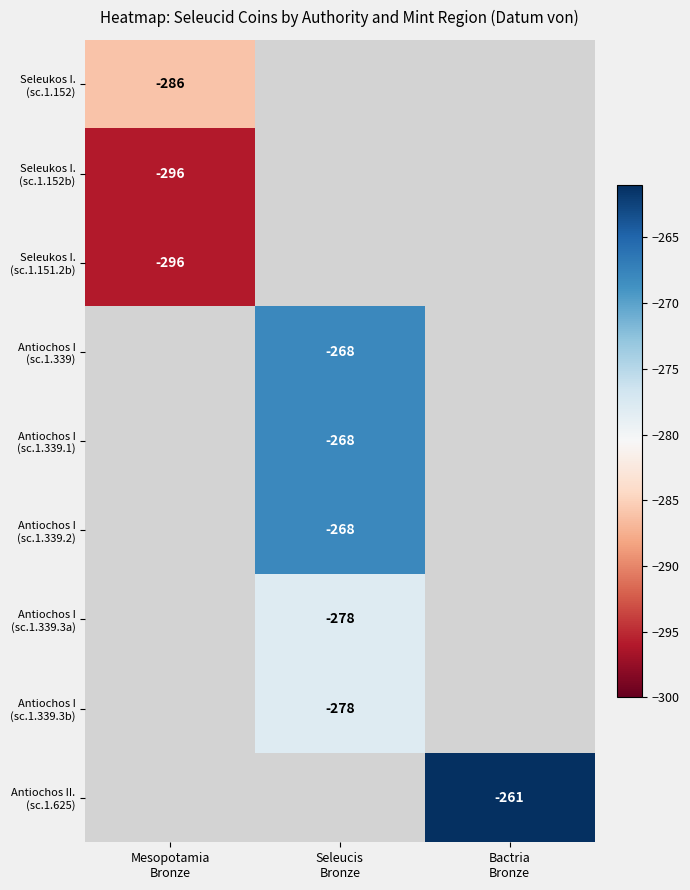

At how many categories does at least one series exceed -293?

3